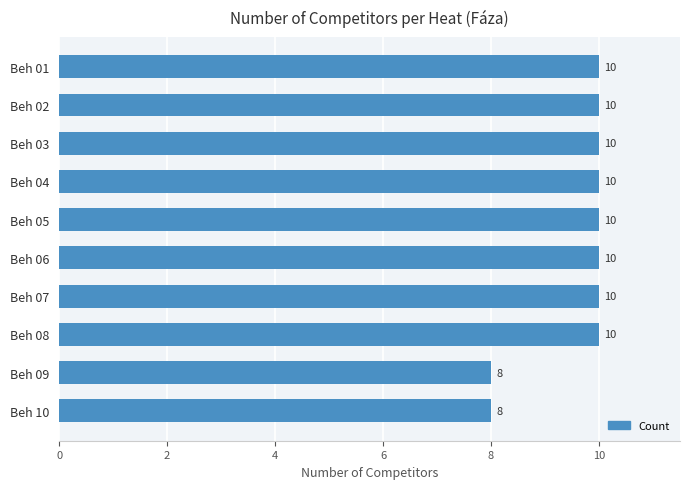

What is the greatest value displayed?

10